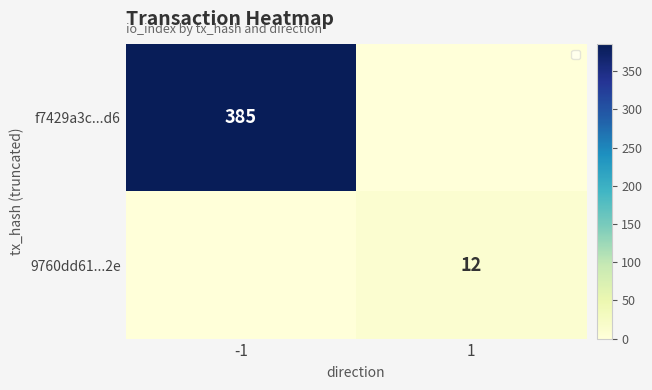

The value of 9760dd61...2e at 1 is 6. True or false?

False